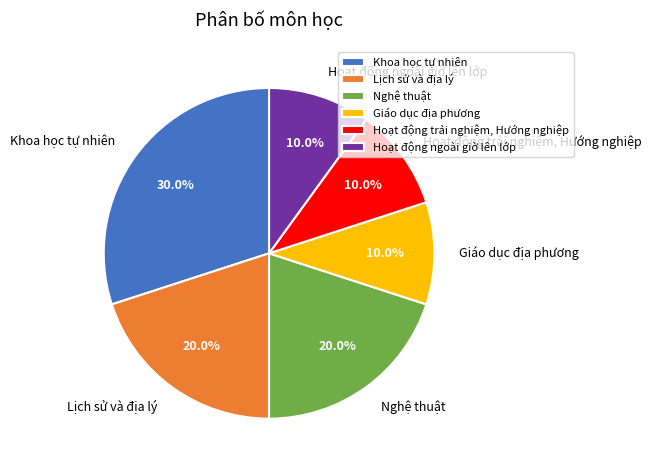

Does any single category account for the majority?

No